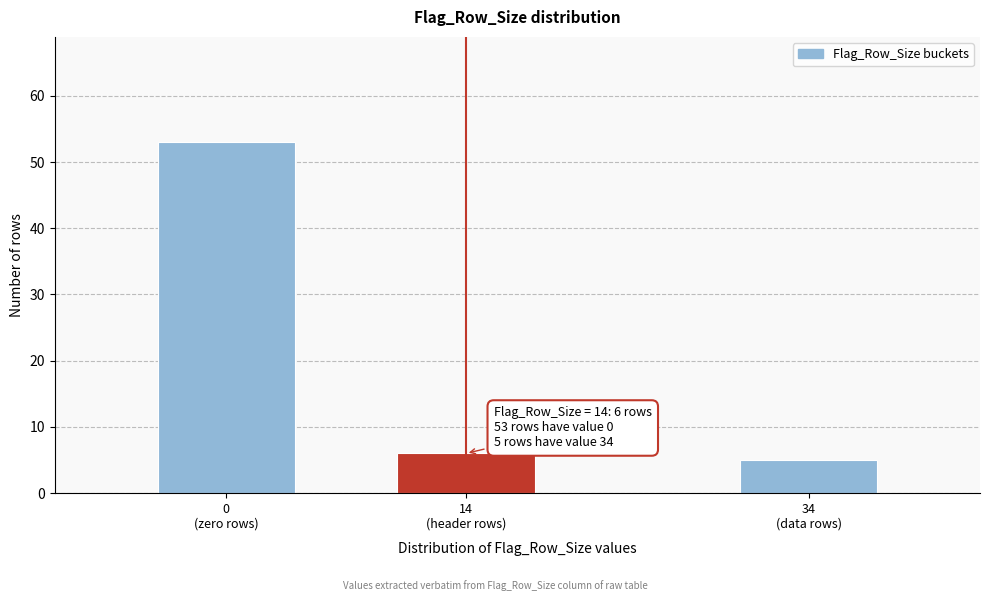

Reading left to right, extract all data points from this chart.

53	6	5